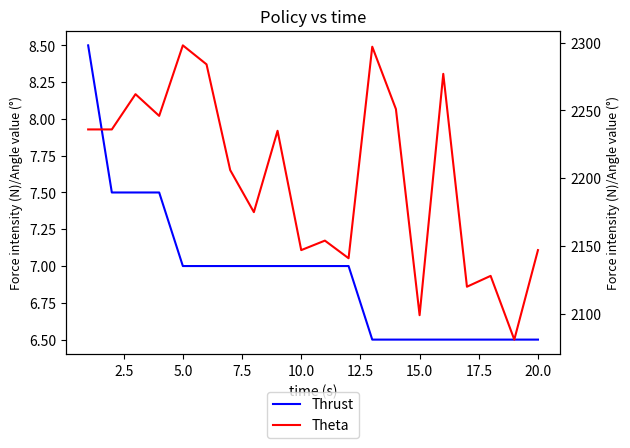

What is the label of the 7th point from the left?

15.0